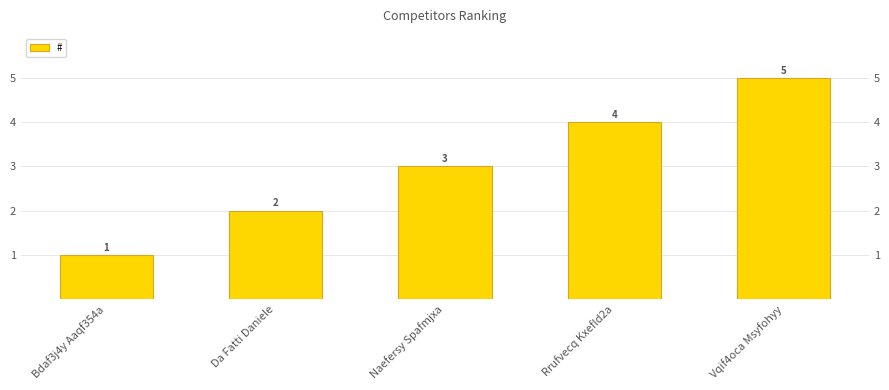

What is the value of the 1st bar from the left?

1